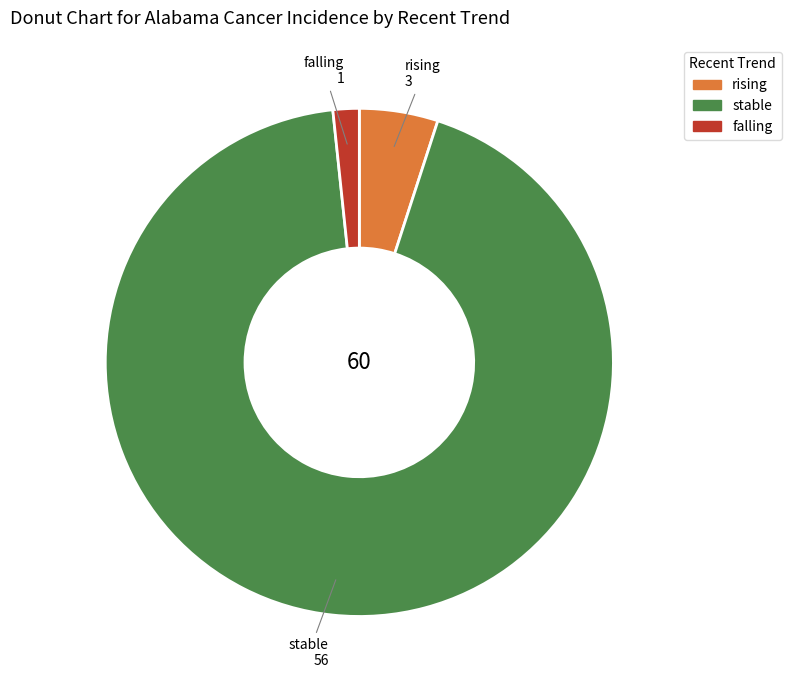

Between rising and stable, which is larger?

stable